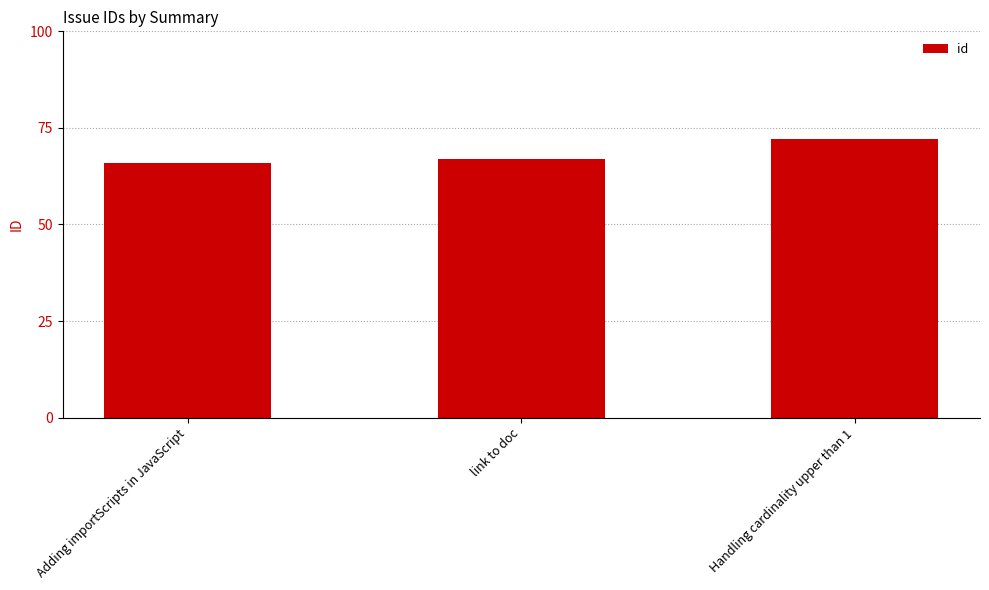

Reading right to left, extract all data points from this chart.

Handling cardinality upper than 1=72	link to doc=67	Adding importScripts in JavaScript=66